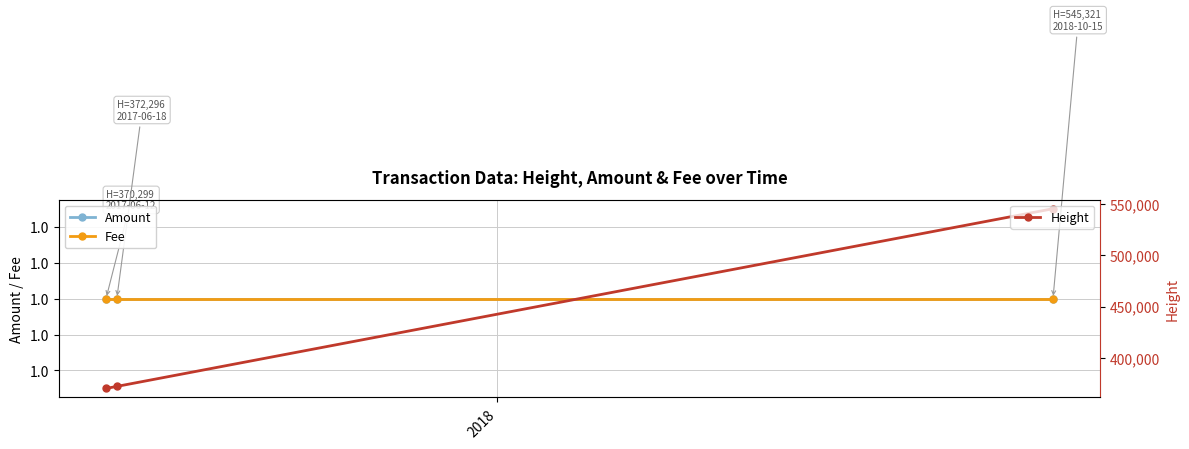

What is the value of the Height point at the 3rd from the left?

545321